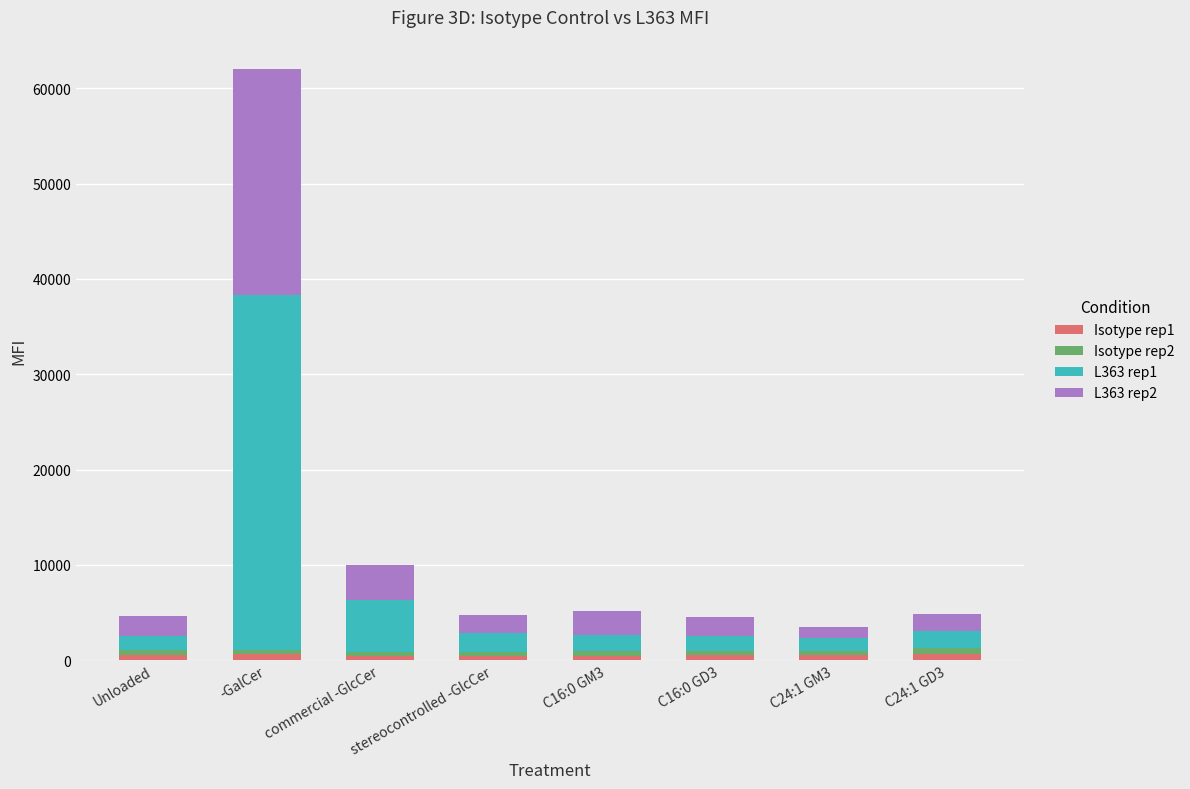

At which category is the sum across all series the highest?

-GalCer